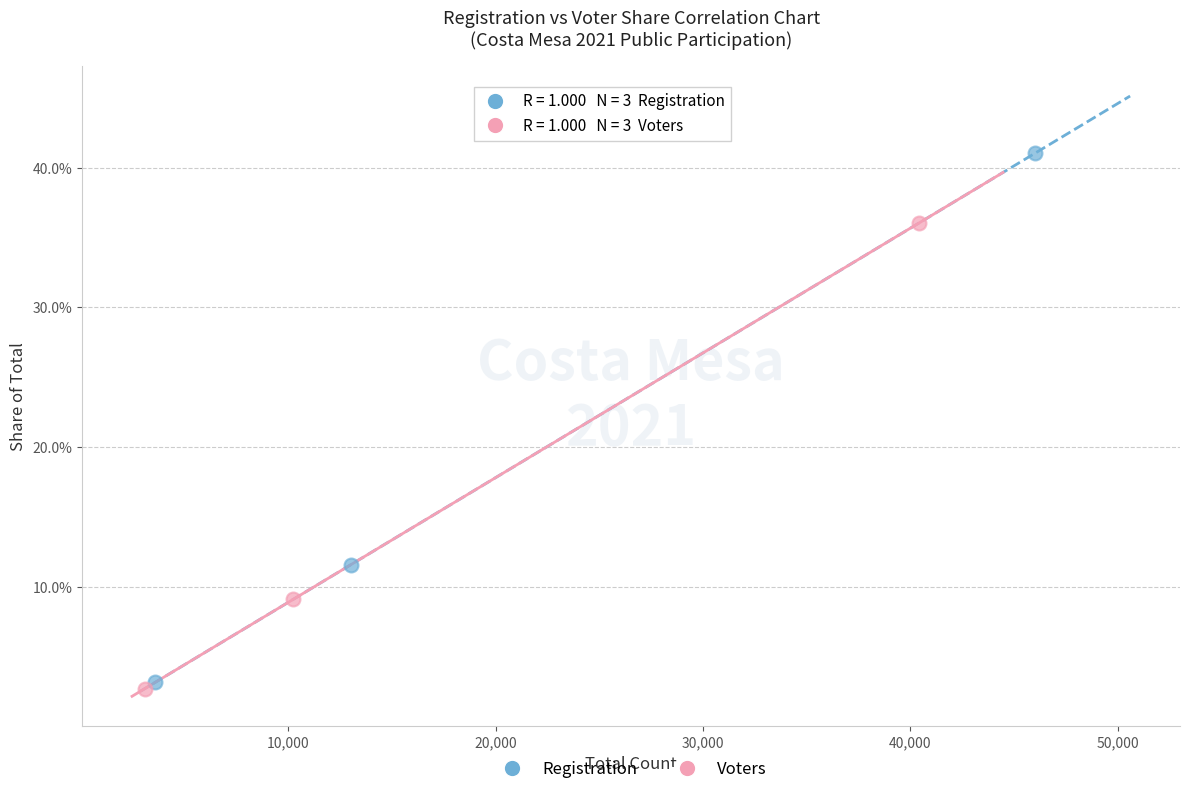

Which series has the largest Y range (max minus min)?

Registration